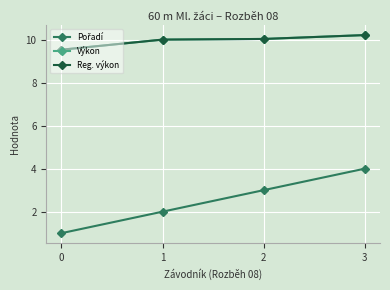

List the labels in order of Reg. výkon value, largest first.

3, 2, 1, 0